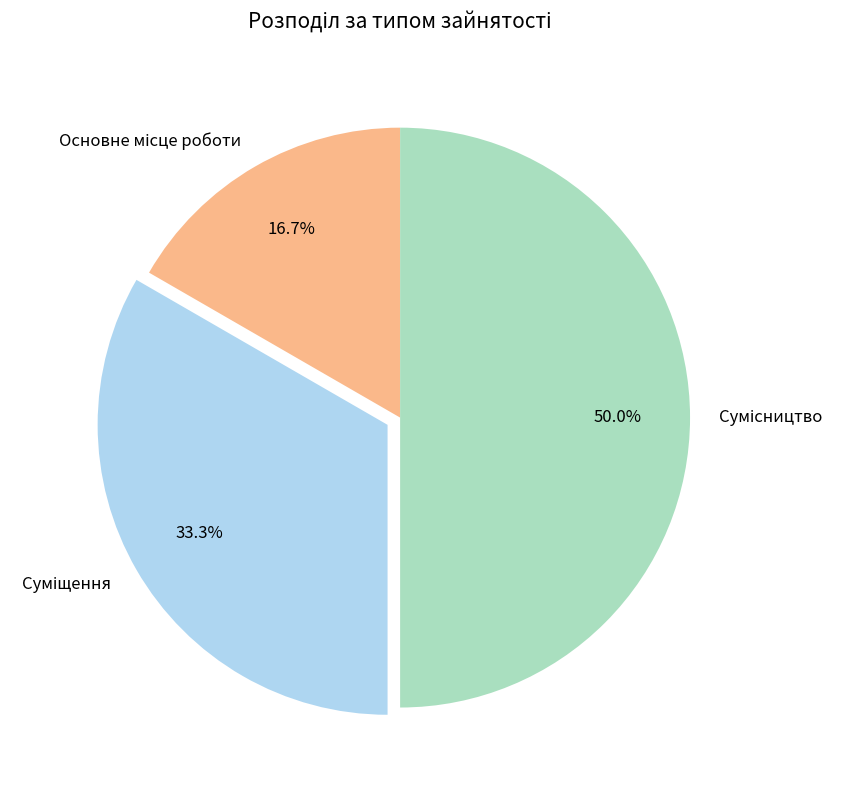

True or false: Суміщення accounts for 33% of the total.

True